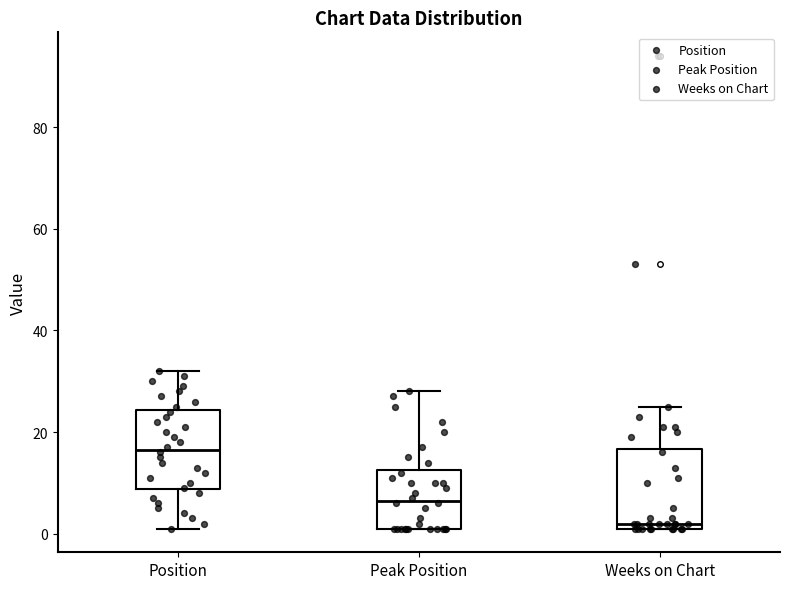

Reading left to right, transcribe this box plot: for each box, give where its median line is, the range the box spans, and where its two whiskers end, as read against the y-axis. The values are not printed on the chart, so give them approximately, as read against the axis.

Position: median 16, box 8 to 24, whiskers 2 to 32
Peak Position: median 6, box 2 to 12, whiskers 2 to 28
Weeks on Chart: median 2 (just above the box's lower edge), box 2 to 16, whiskers 2 to 26